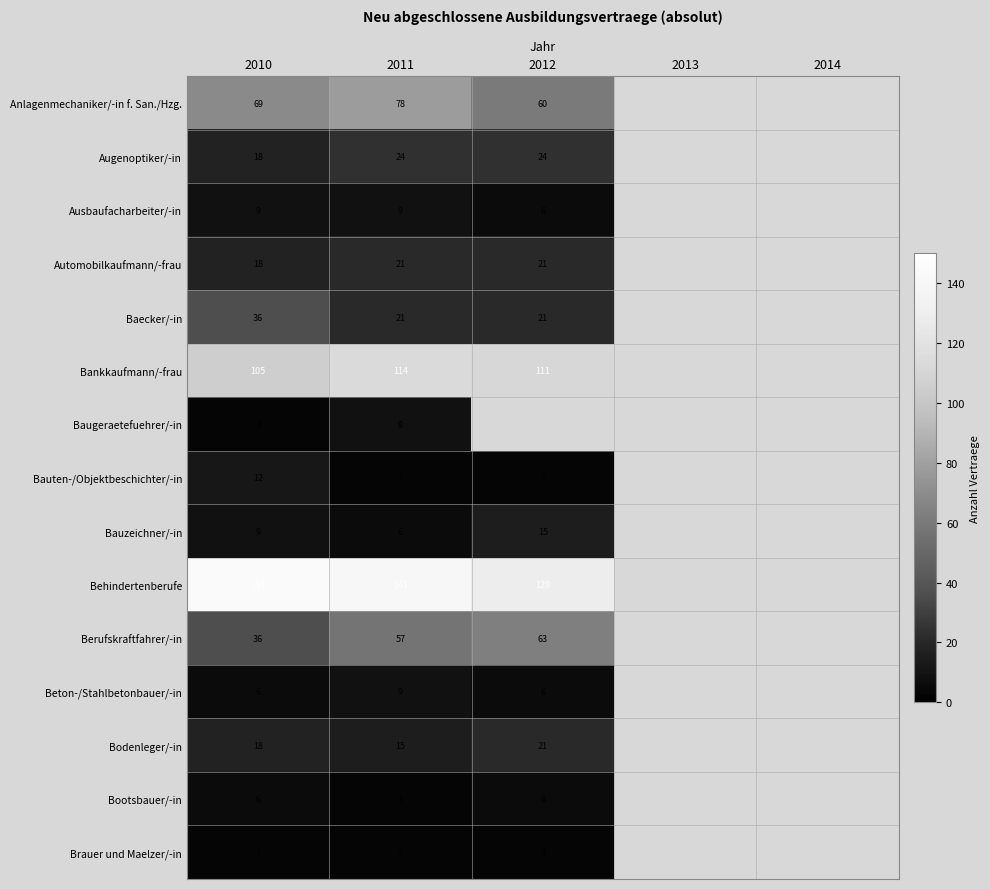

What is the difference between the maximum and minimum values in the Baecker/-in series?

15.0